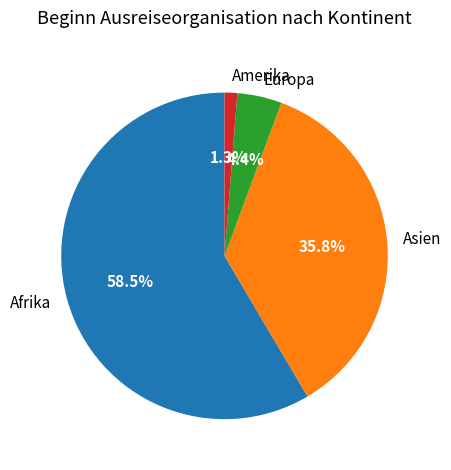

To the nearest percent, what portion does Europa represent?

4%